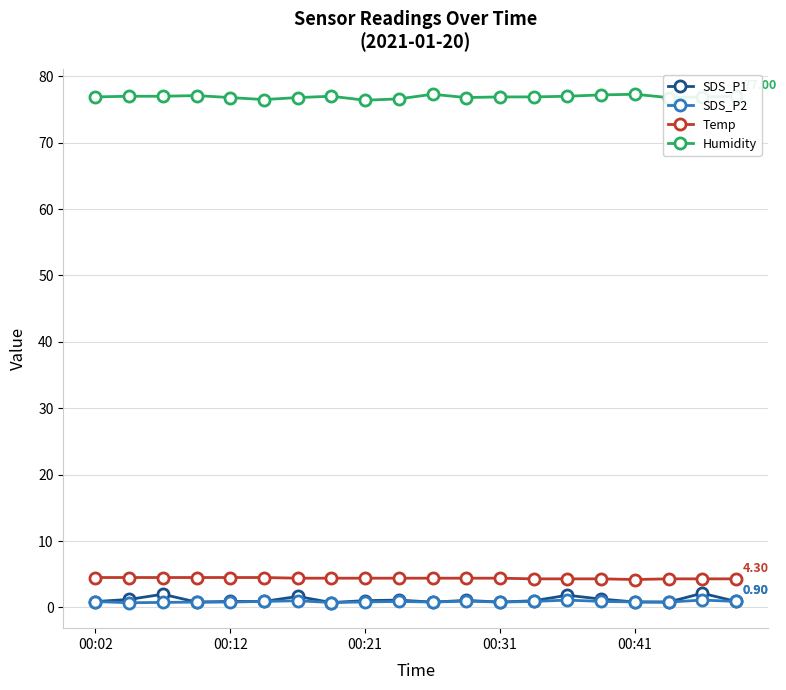

True or false: Humidity and Temp cross at least once.

False